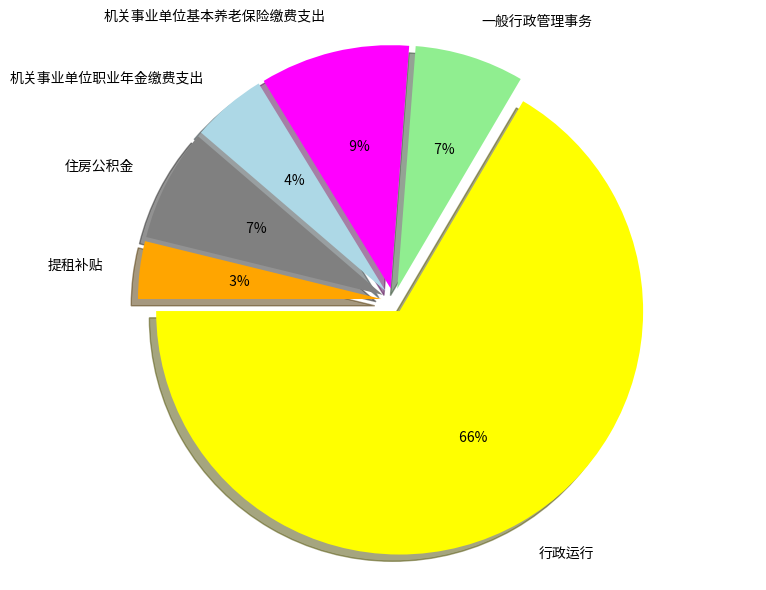

Count the number of slices in the pie.

6